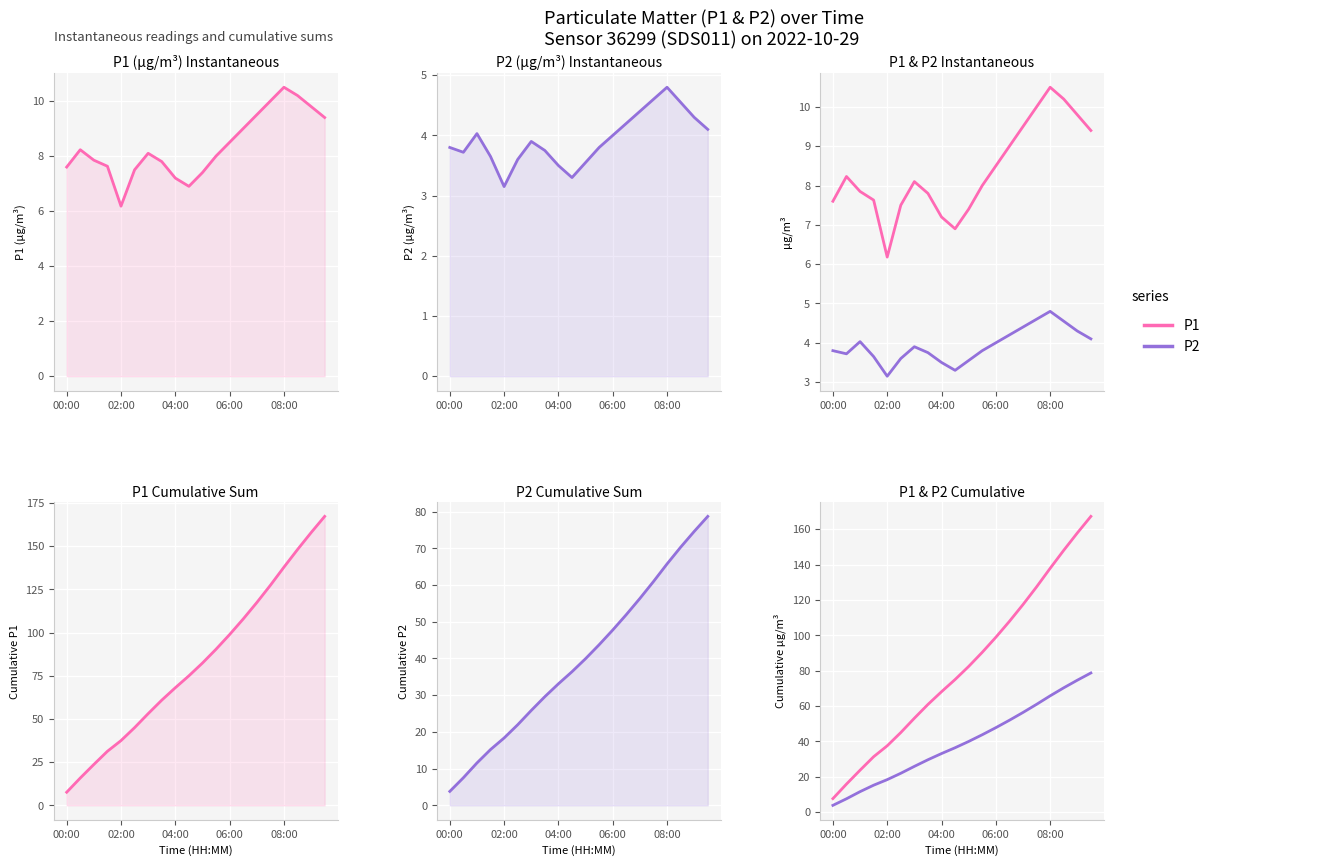

True or false: P1 has a value of 92.4 at 6.

False